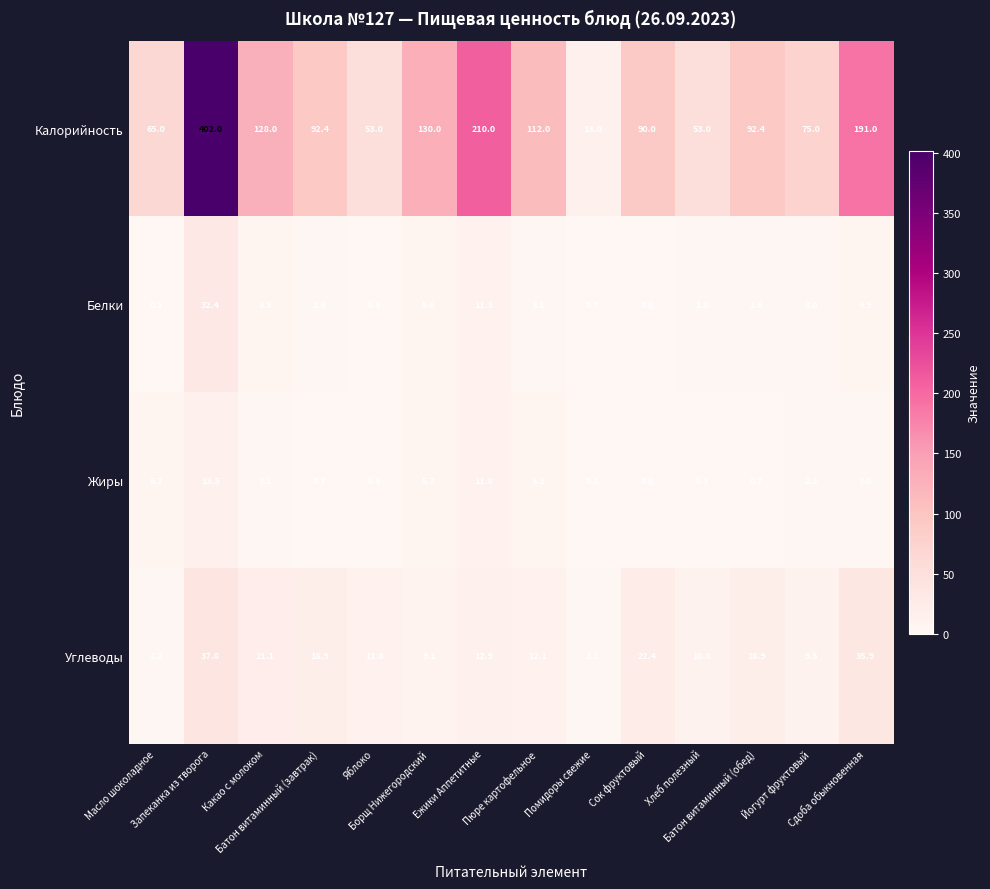

Rank the series by their maximum value, from highest to lowest.

Калорийность, Углеводы, Белки, Жиры